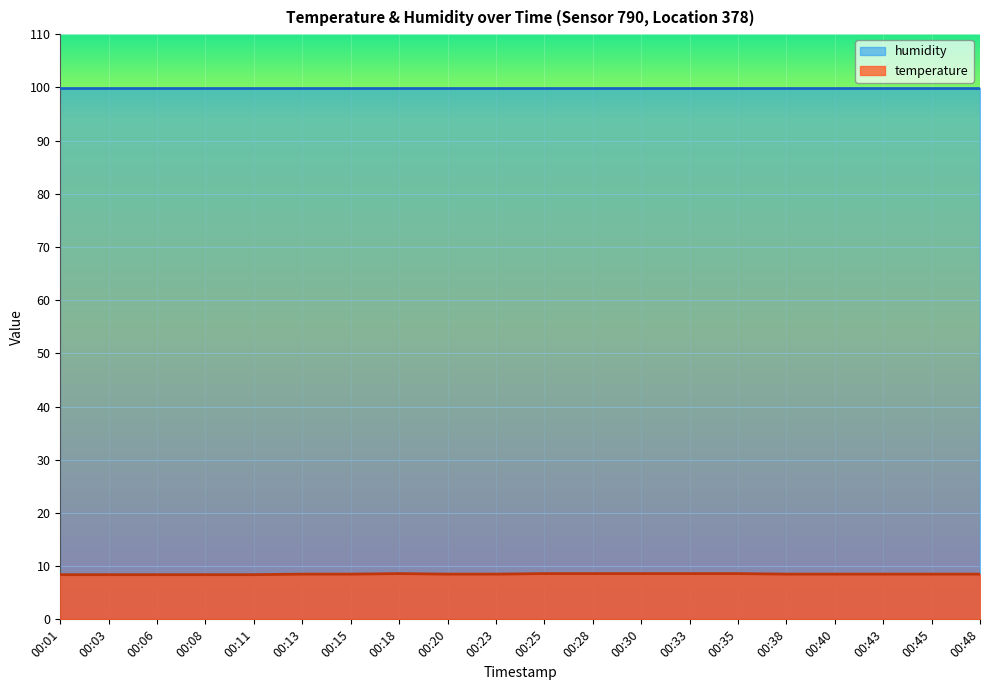

What is the greatest value displayed?

99.9